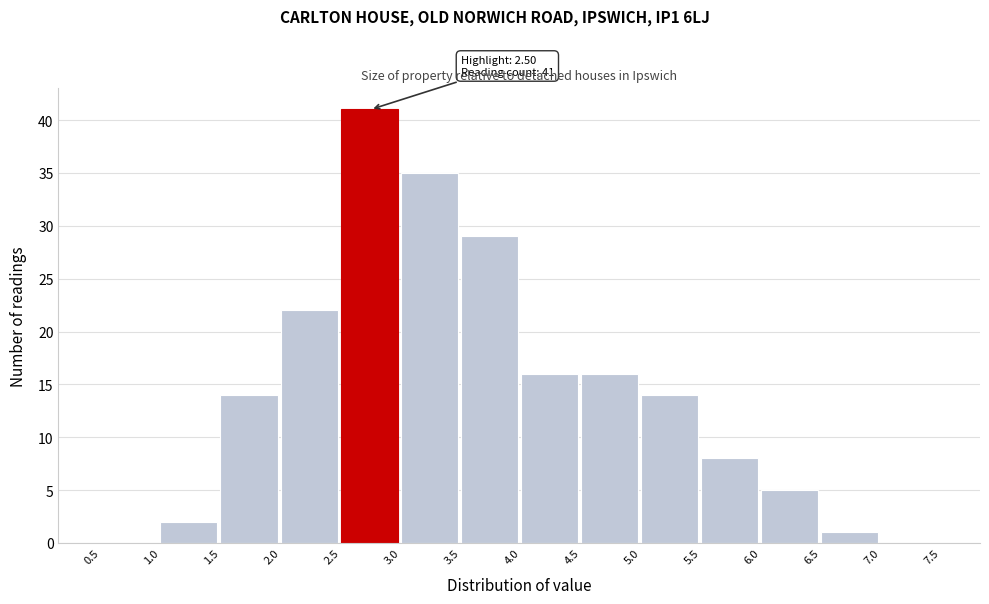

Which range on the x-axis has the tallest bar?

2.5 to 3.0